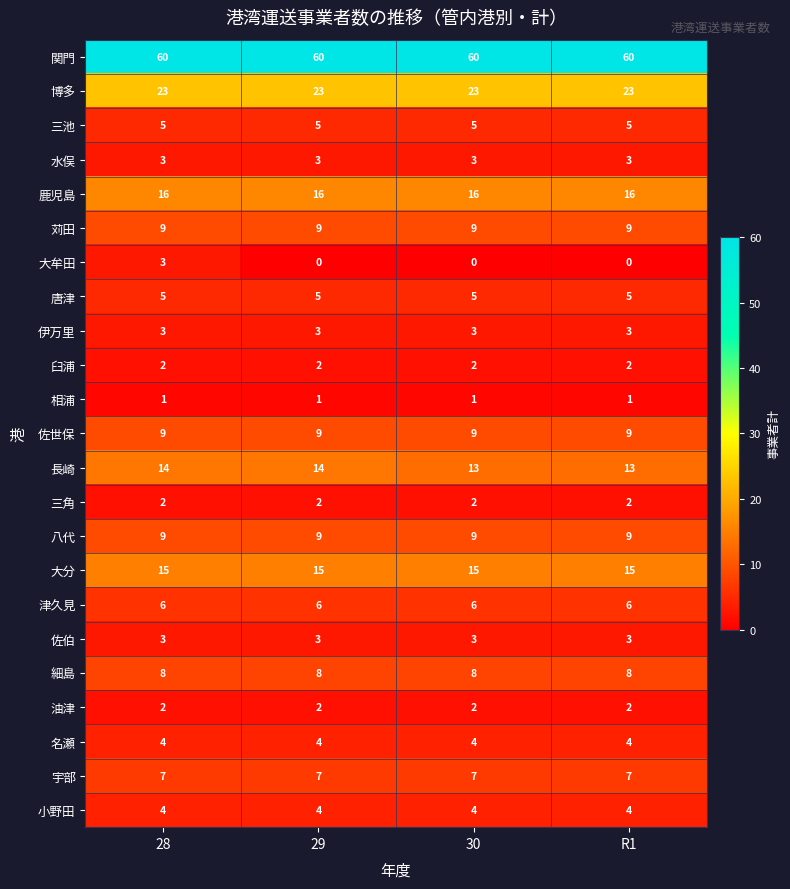

What is the average value of the 三池 series?

5